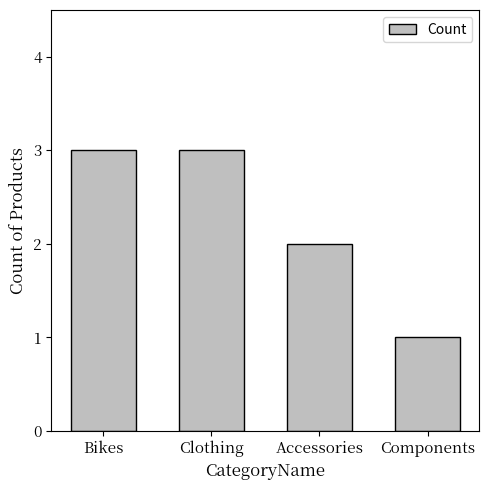

What is the sum of the values at Components and Bikes?

4